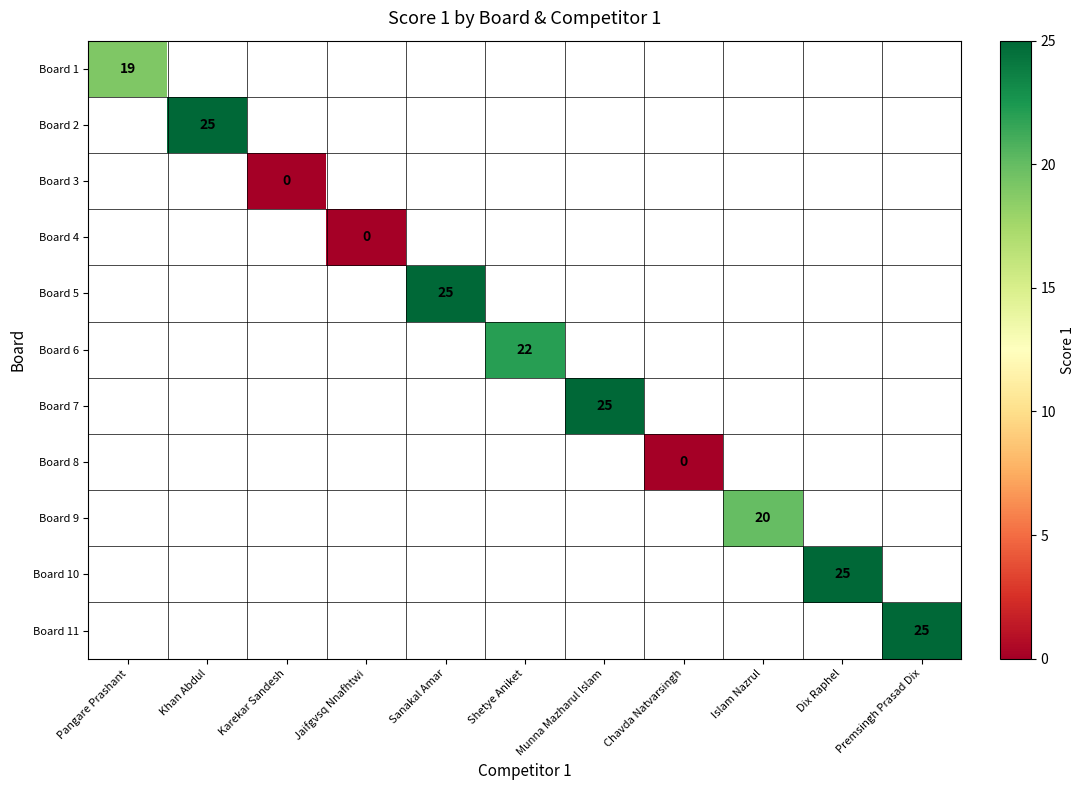

The Board 10 series shows 9 at Dix Raphel. True or false?

False